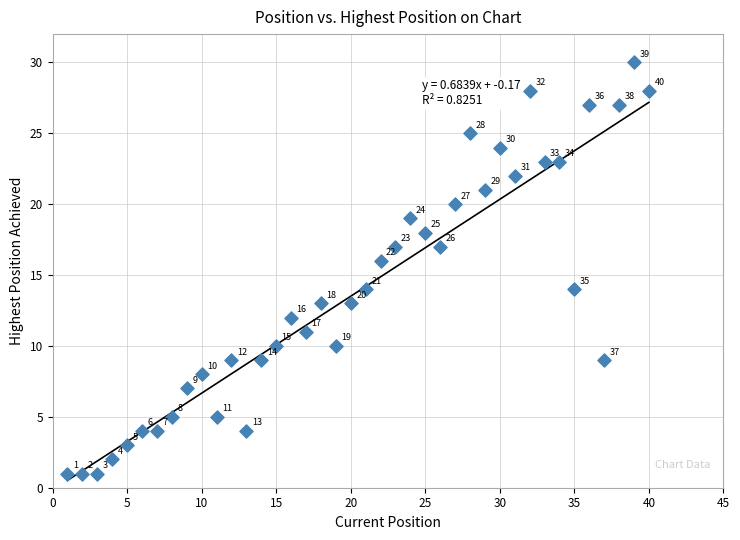

What Y value in the scatter plot is closest to 15?

14